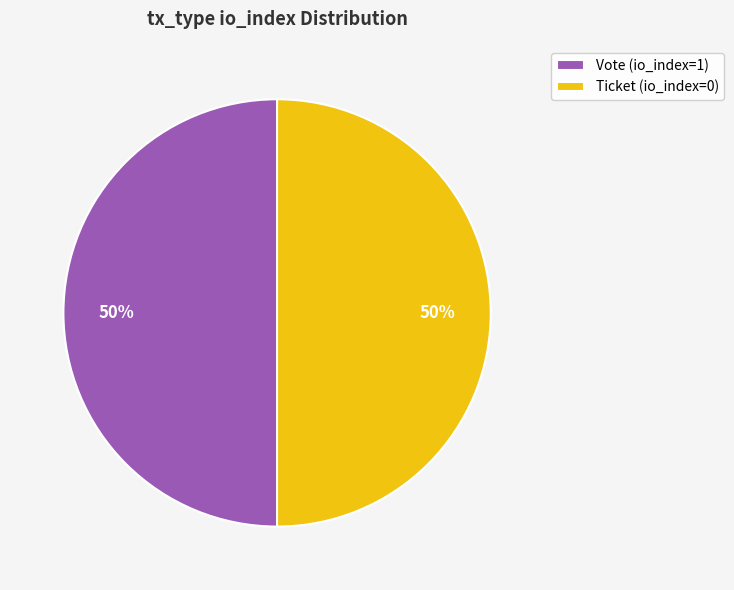

To the nearest percent, what is the combined percentage of Vote (io_index=1) and Ticket (io_index=0)?

100%